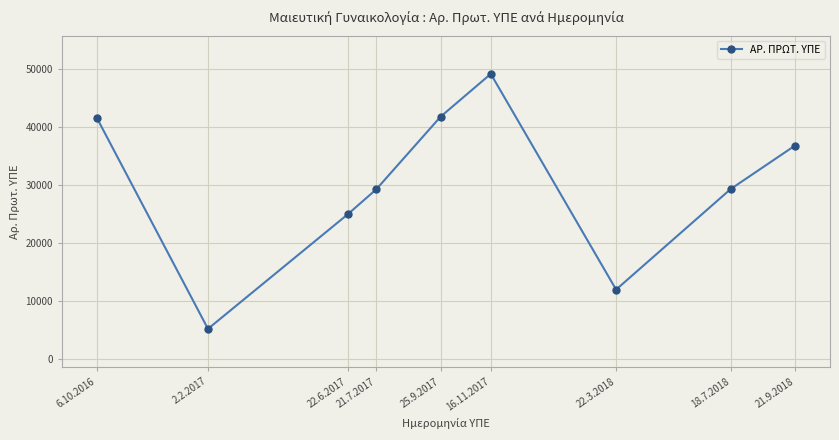

What is the value of the 8th point from the left?

29280